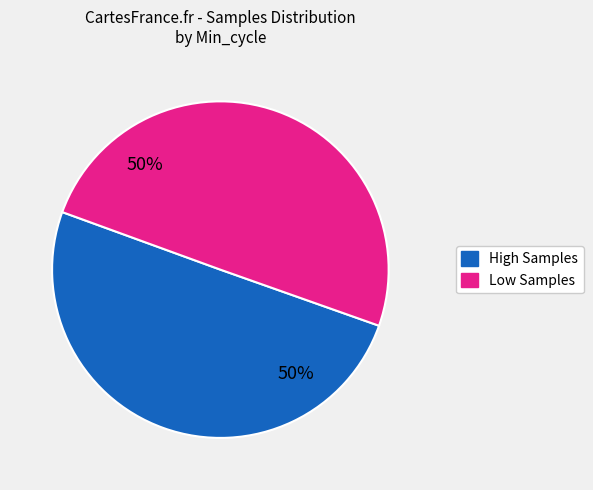

To the nearest percent, what is the average slice percentage?

50%